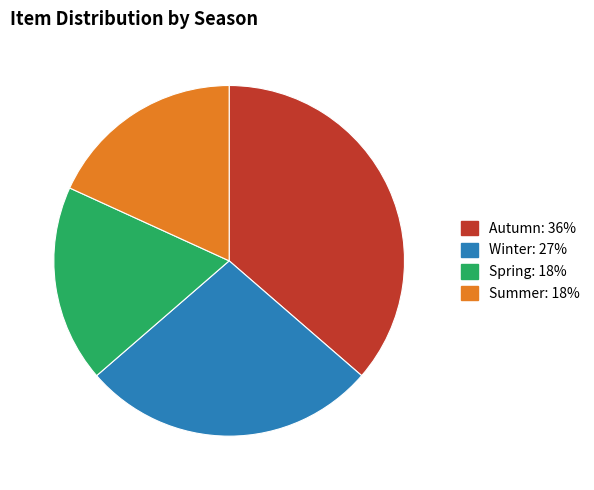

Is the sum of Spring: 18% and Autumn: 36% greater than half?

Yes